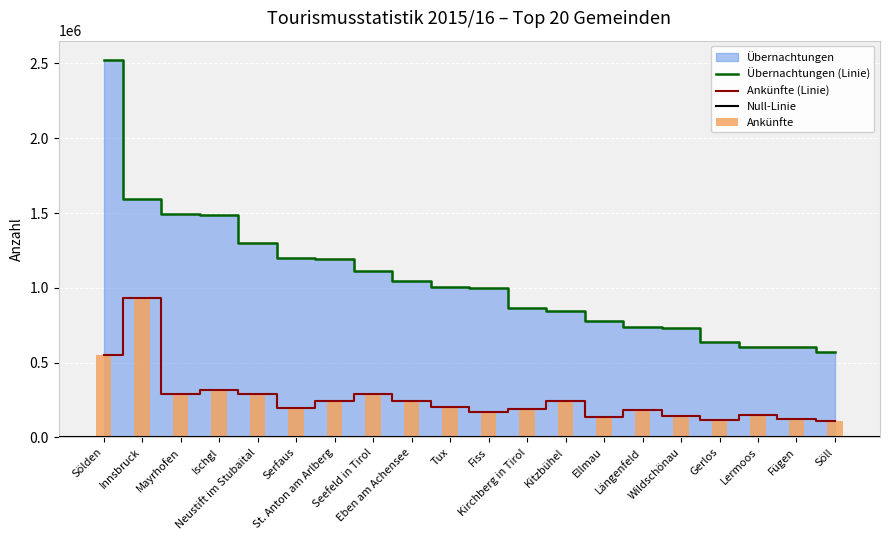

What is the label of the 14th bar from the right?

St. Anton am Arlberg